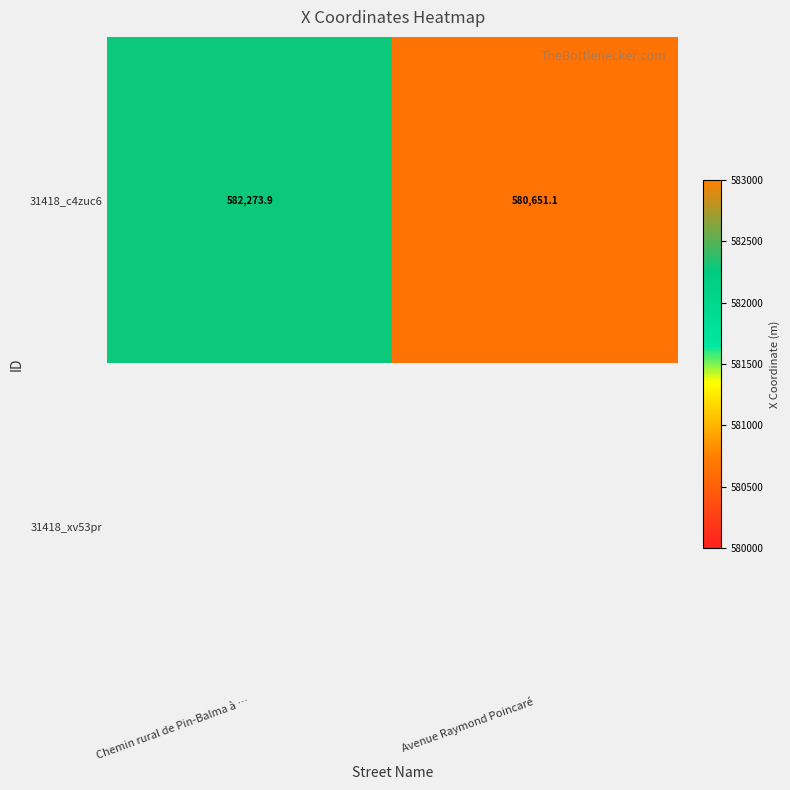

The value of 31418_c4zuc6 at Avenue Raymond Poincaré is 580651.1. True or false?

True